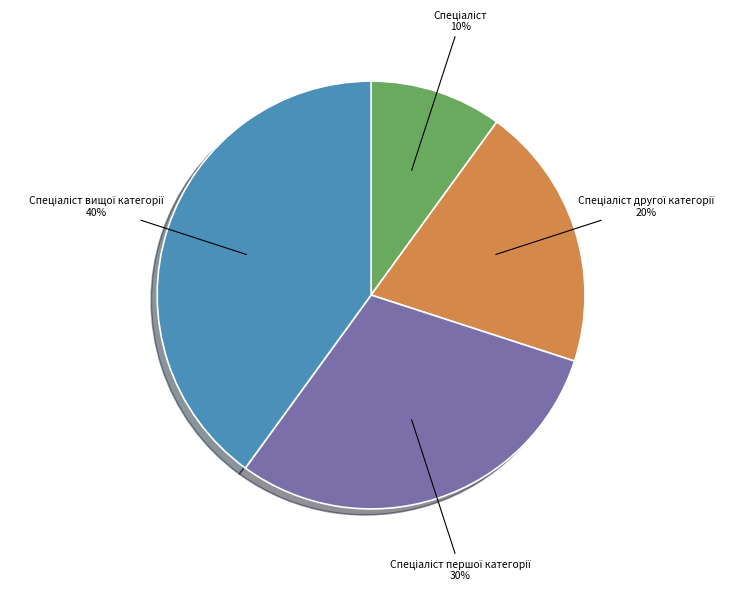

To the nearest percent, what is the average slice percentage?

25%